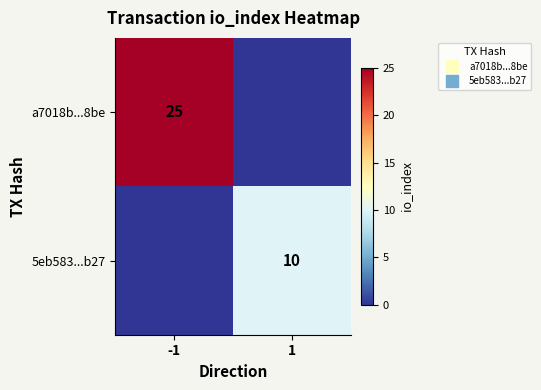

At which label is a7018b...8be closest to 12?

1